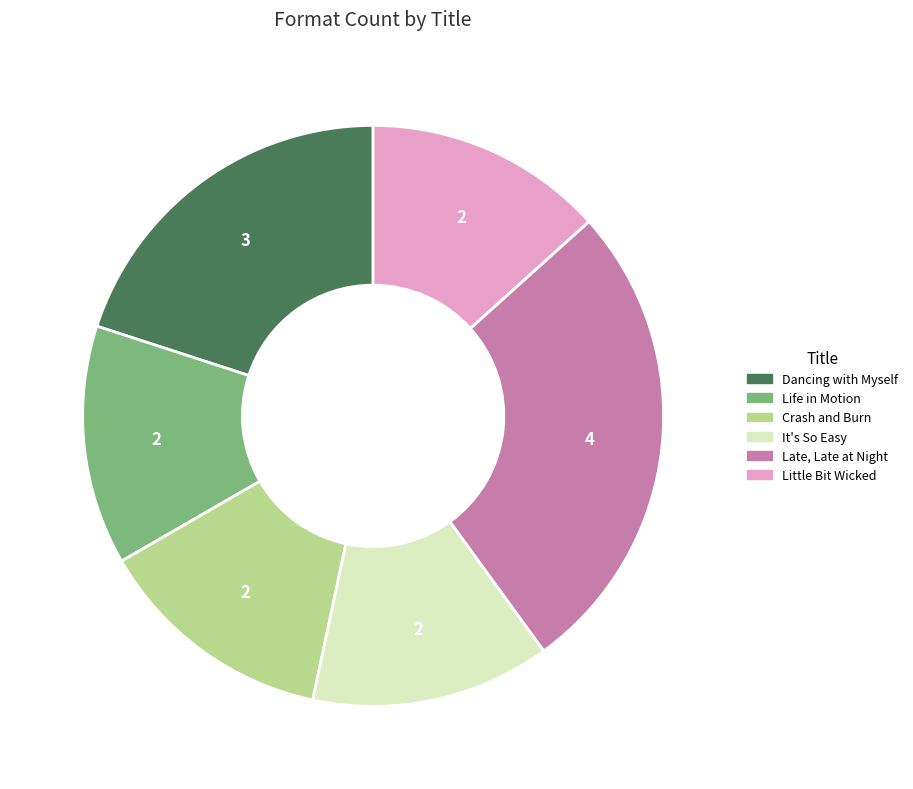

Is the sum of Little Bit Wicked and Crash and Burn greater than half?

No